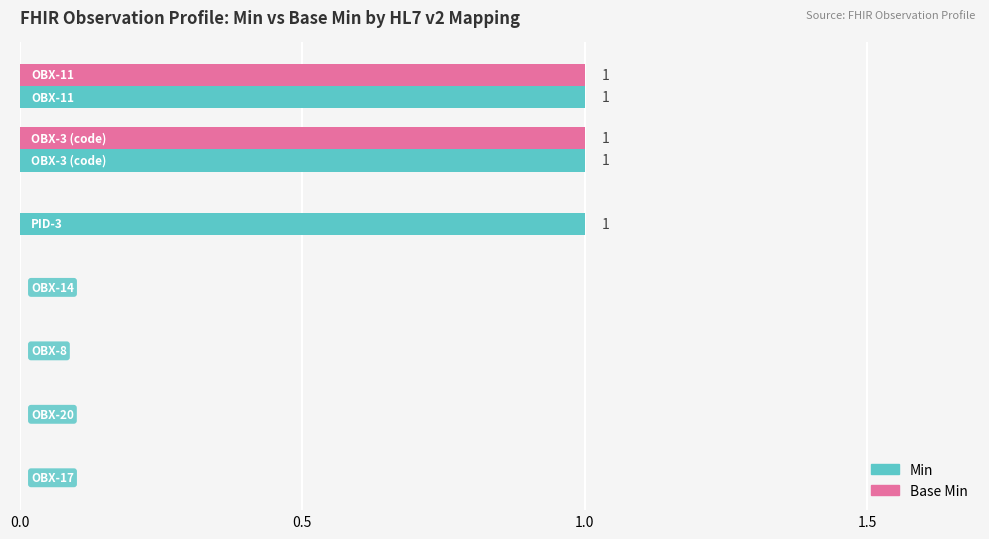

What is the sum of all Min values?

3